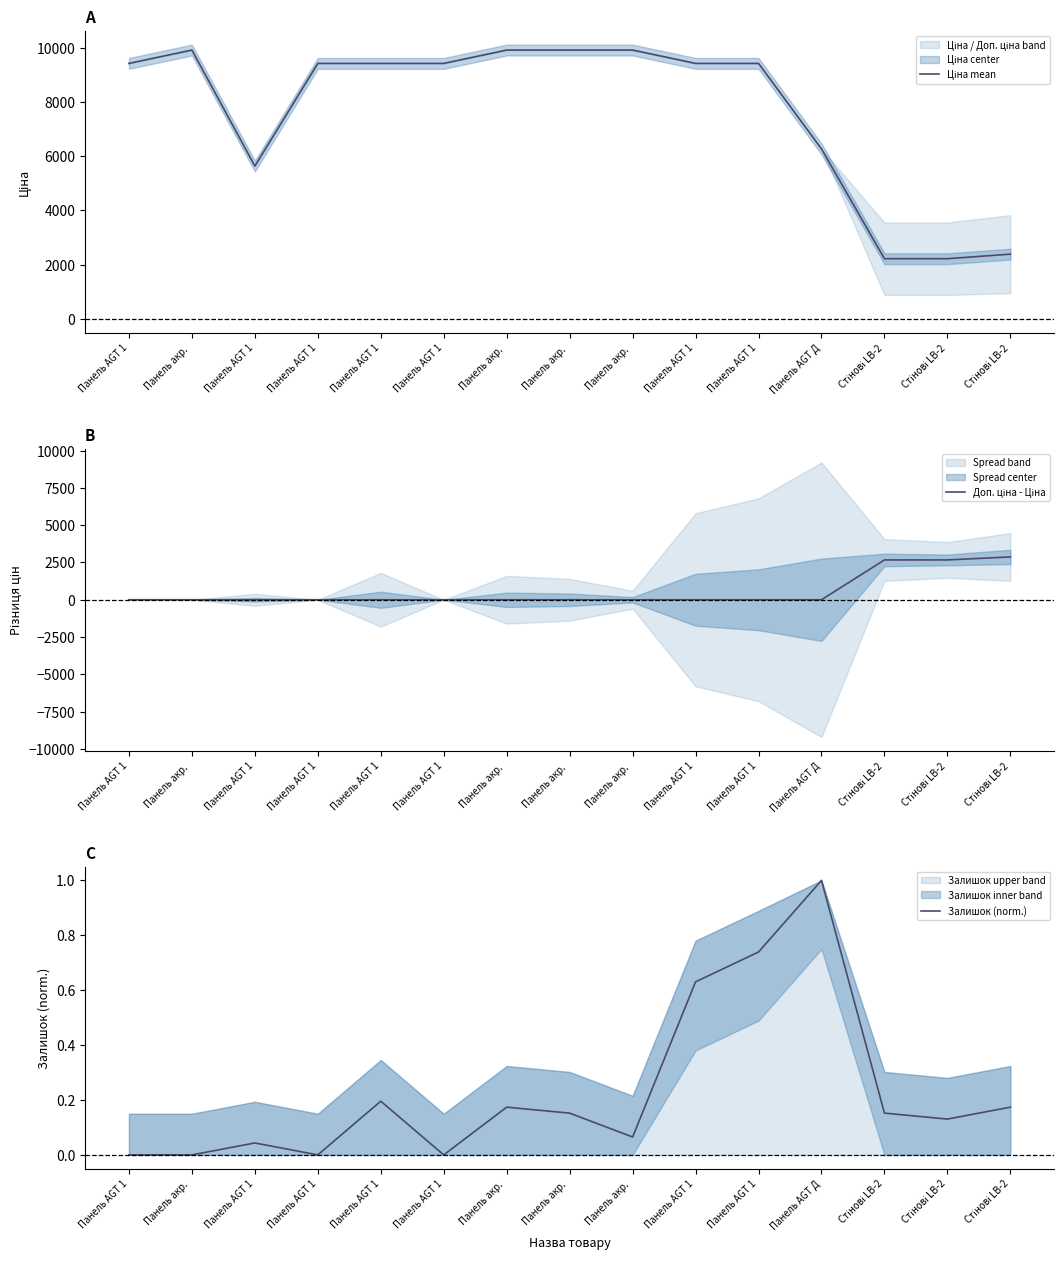

Is it true that Доп. ціна - Ціна equals 1173.7 at Панель AGT 1?

False